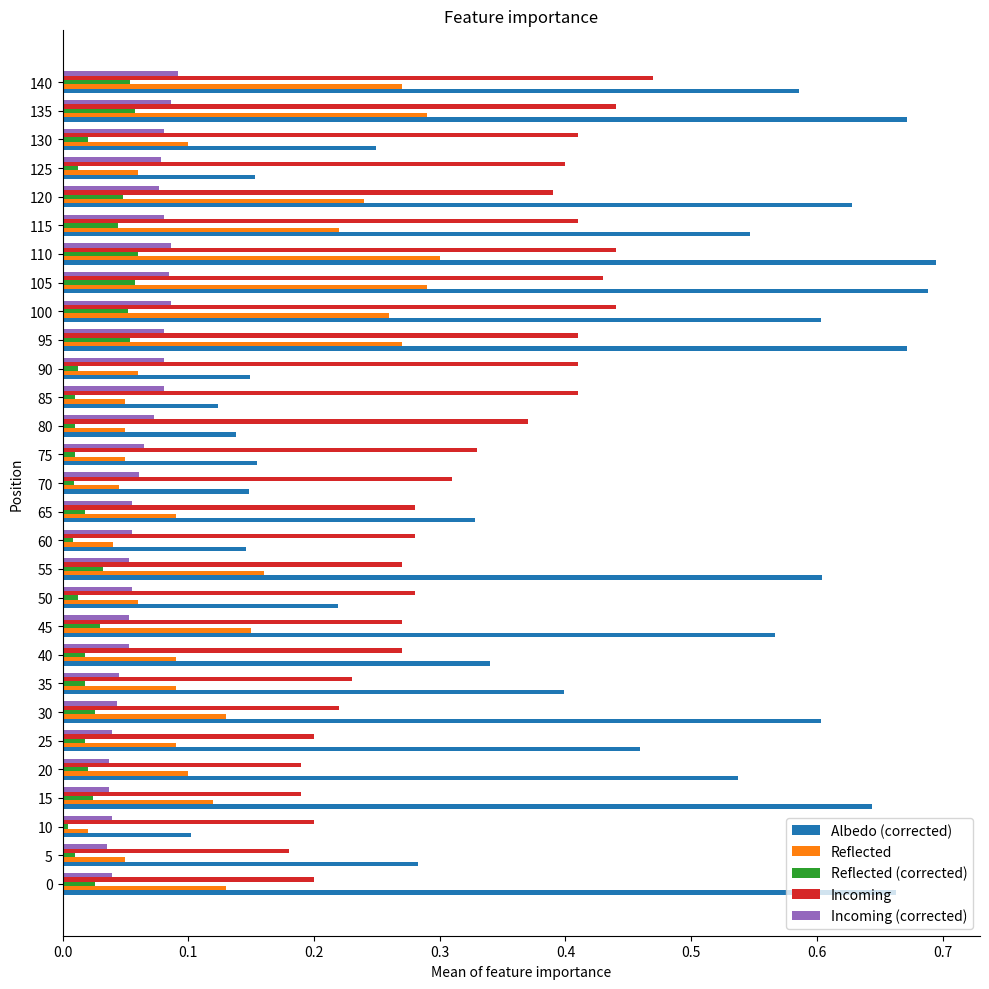

True or false: Incoming (corrected) has a value of 0.1 at 75.

True